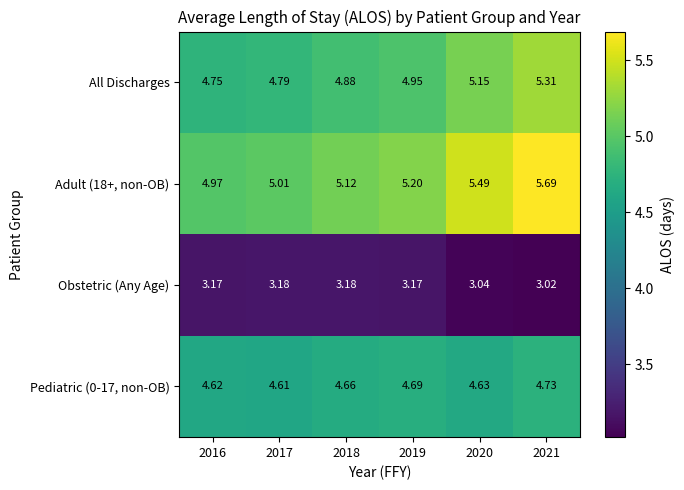

Rank the series at 2021 from lowest to highest value.

Obstetric (Any Age), Pediatric (0-17, non-OB), All Discharges, Adult (18+, non-OB)